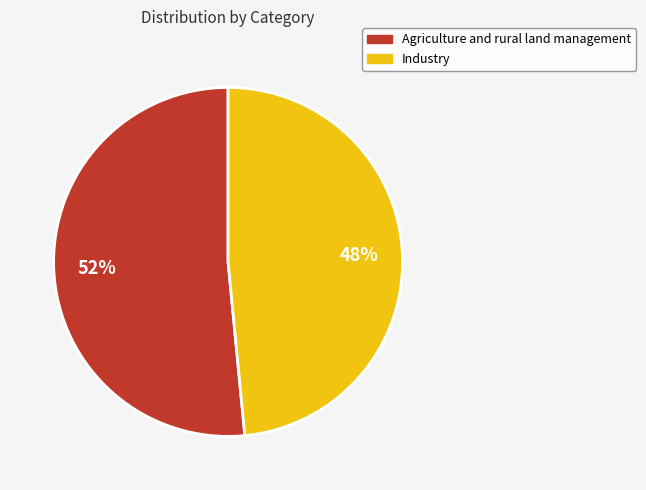

How many slices are in this pie chart?

2